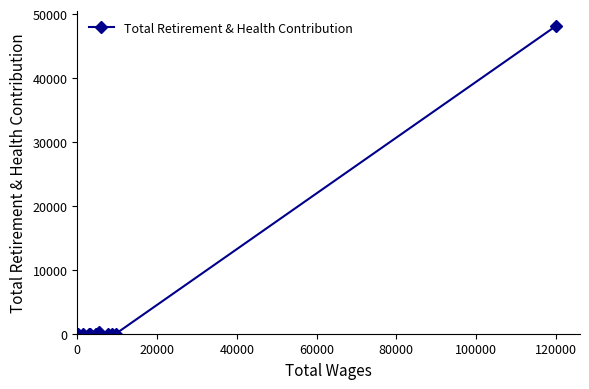

What is the average value?

4032